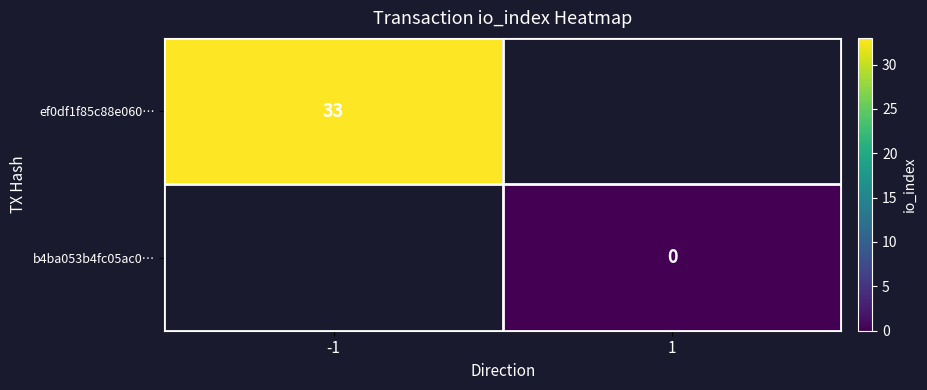

Is the value of b4ba053b4fc05ac0… at 1 greater than the value of ef0df1f85c88e060… at -1?

No